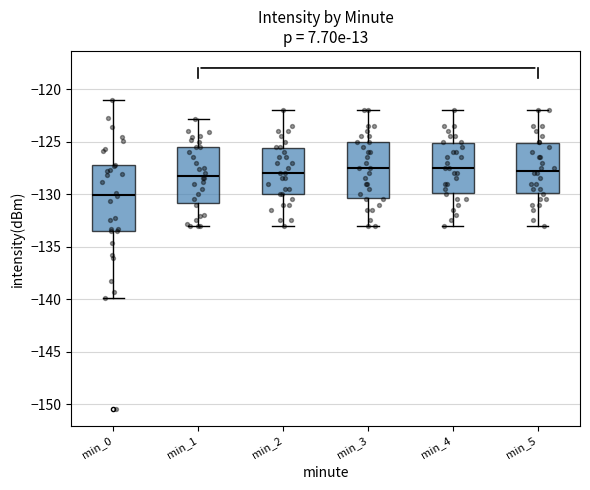

Comparing the boxes themselves (not the whiskers), which one is the tallest?

min_0